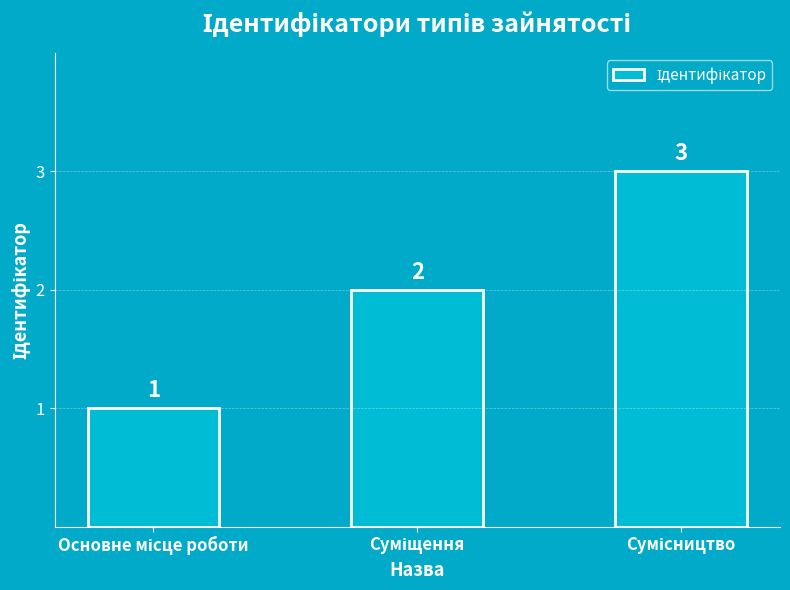

What is the difference between the maximum and minimum values?

2